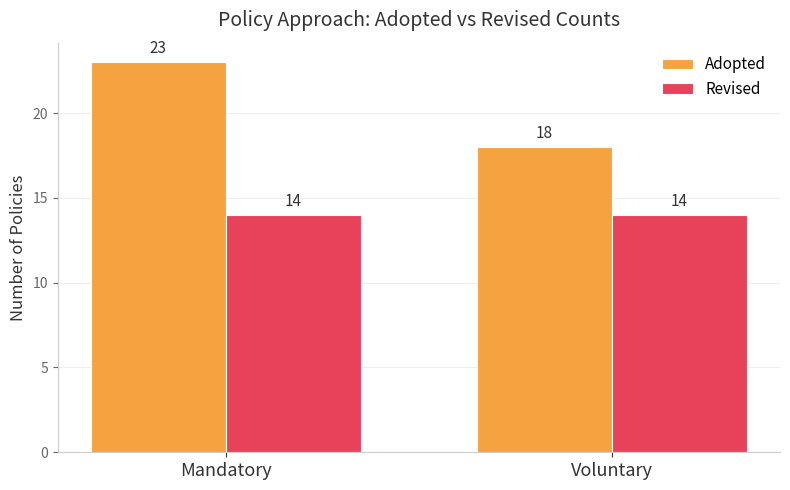

What is the spread (max minus min) of values at Voluntary?

4